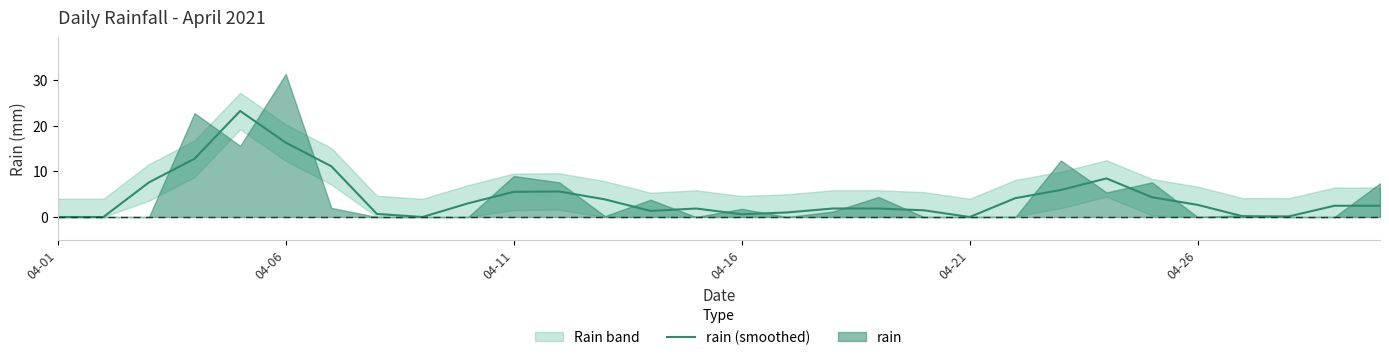

At which label is the value closest to 11?

6